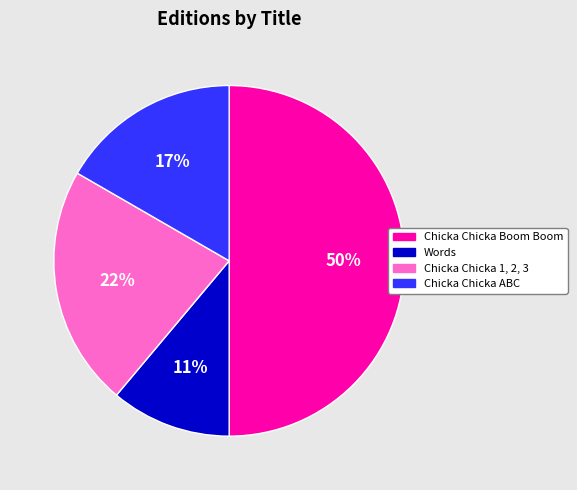

The Chicka Chicka ABC slice represents 26% of the pie. True or false?

False